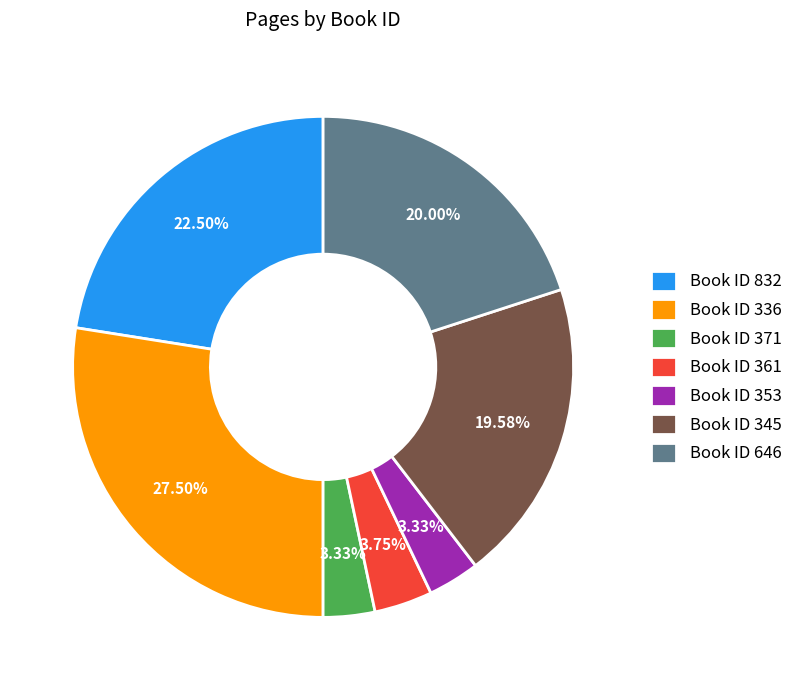

What is the ratio of the value at Book ID 361 to the value at Book ID 353?

1.1